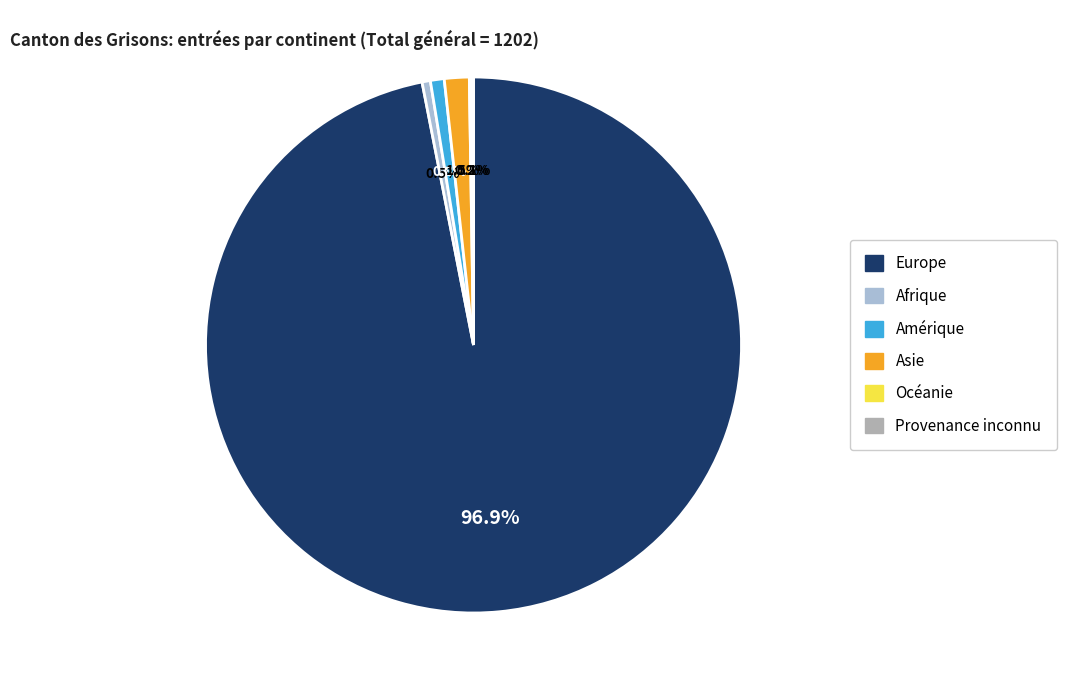

Does Europe represent more than half of the total?

Yes